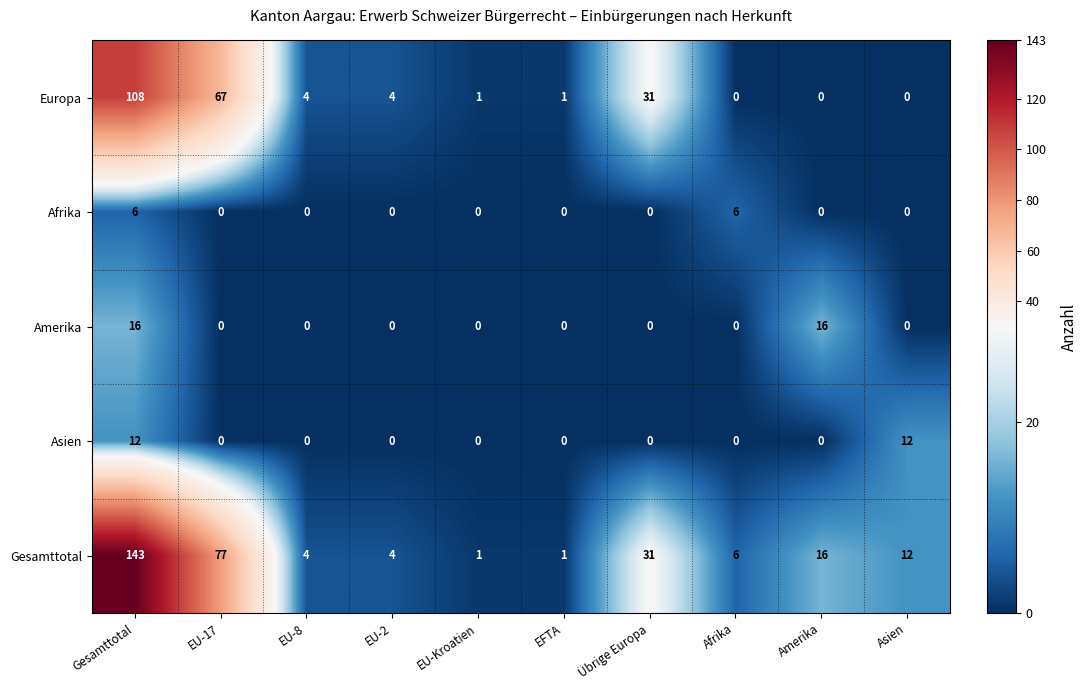

What is the total value across all series at Amerika?

32